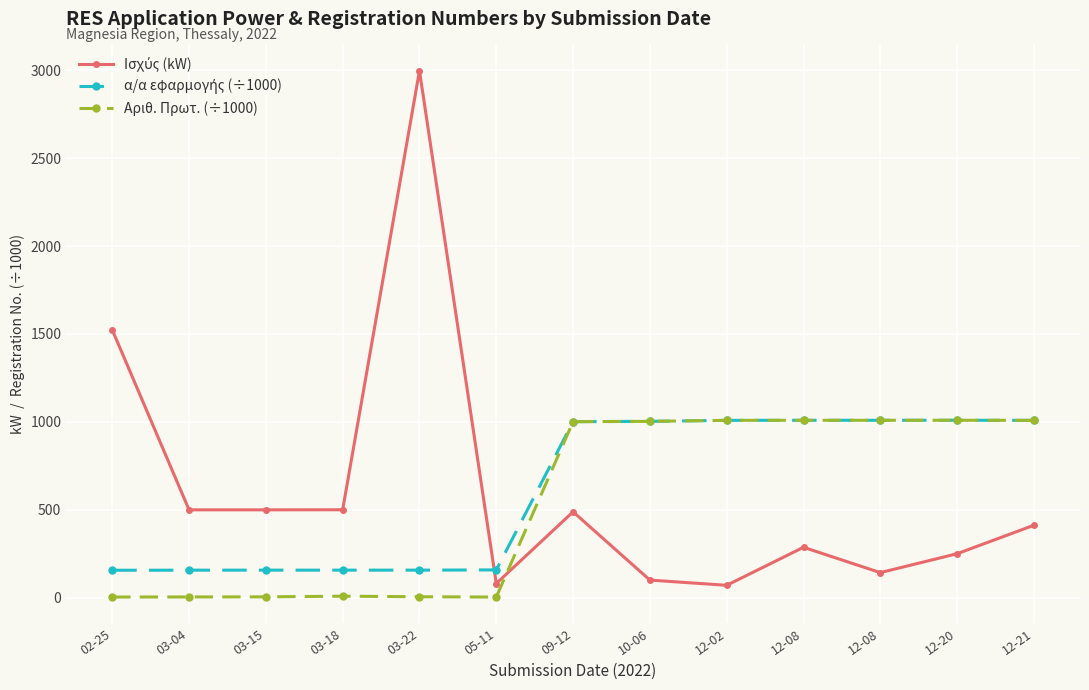

Which series has the widest spread of values?

Ισχύς (kW)